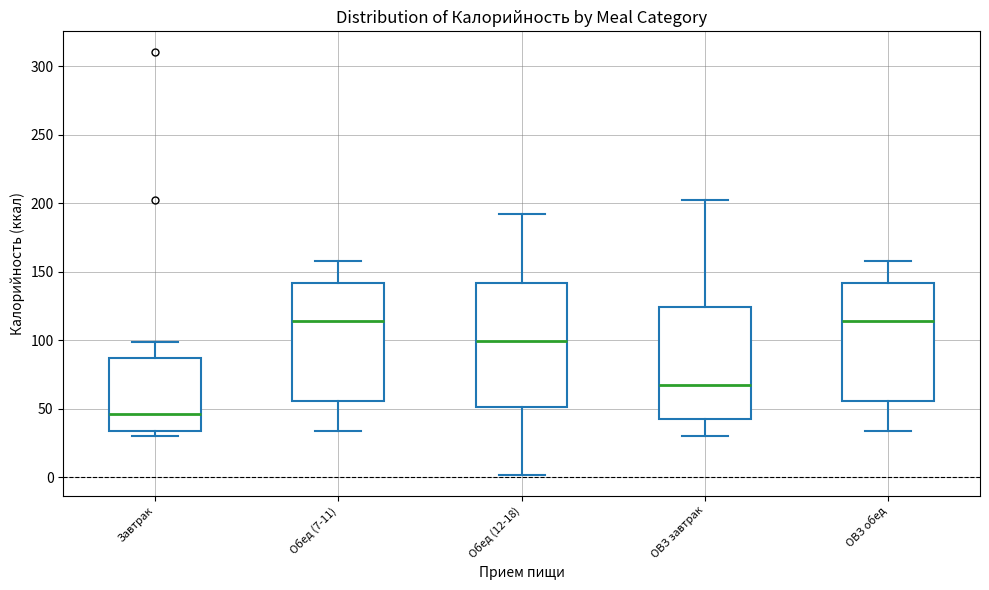

Reading left to right, transcribe this box plot: for each box, give where its median line is, the range the box spans, and where its two whiskers end, as read against the y-axis. The values are not printed on the chart, so give them approximately, as read against the axis.

Завтрак: median 45, box 35 to 85, whiskers 30 to 100
Обед (7-11): median 115, box 55 to 140, whiskers 35 to 160
Обед (12-18): median 100, box 50 to 140, whiskers 0 to 190
ОВЗ завтрак: median 70, box 45 to 125, whiskers 30 to 200
ОВЗ обед: median 115, box 55 to 140, whiskers 35 to 160